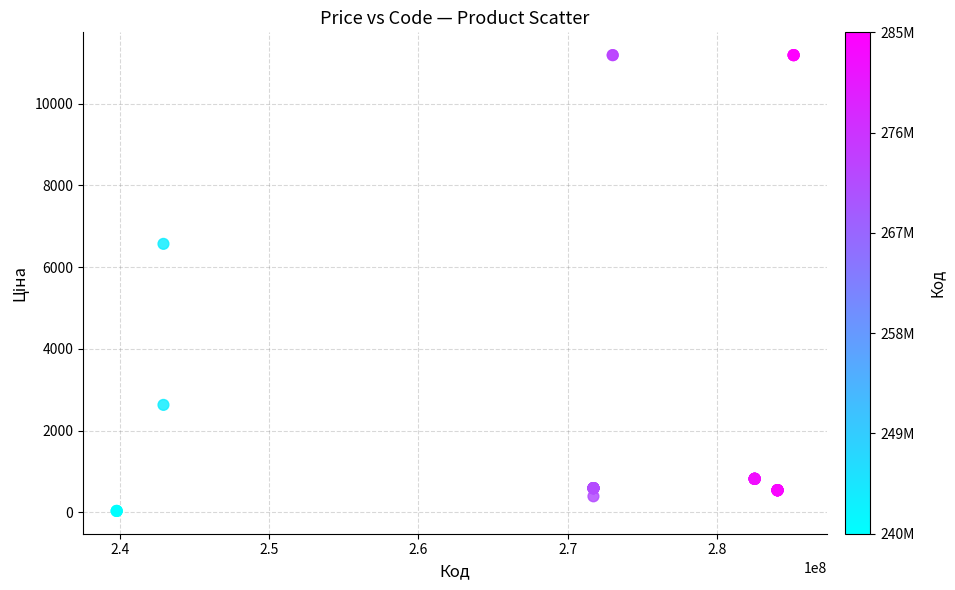

What Y value in the scatter plot is closest to 5610?

6568.8